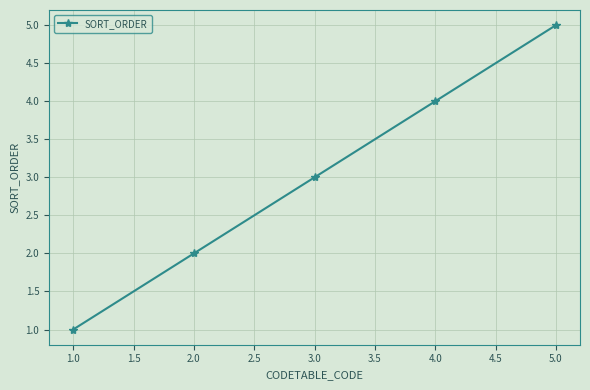

What is the value of the 2nd point from the left?

2